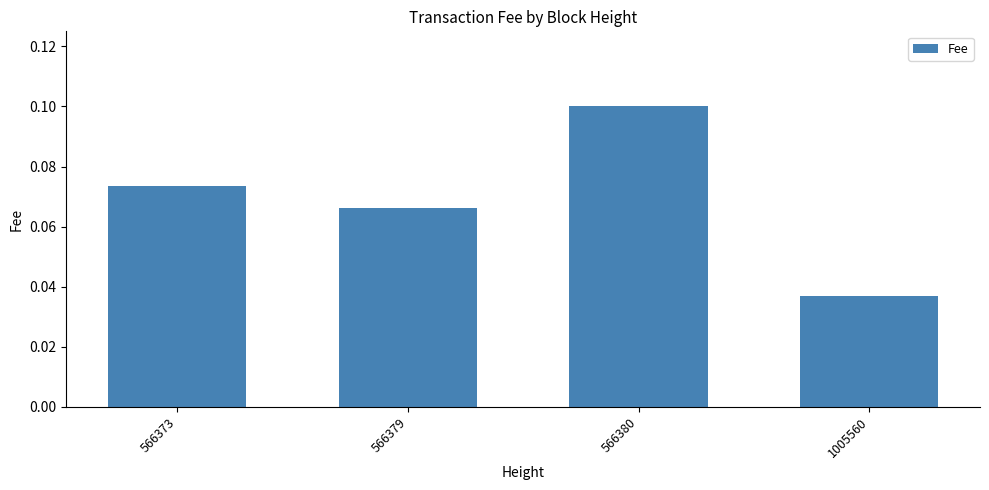

Where is the data nearest to the value 0?

1005560